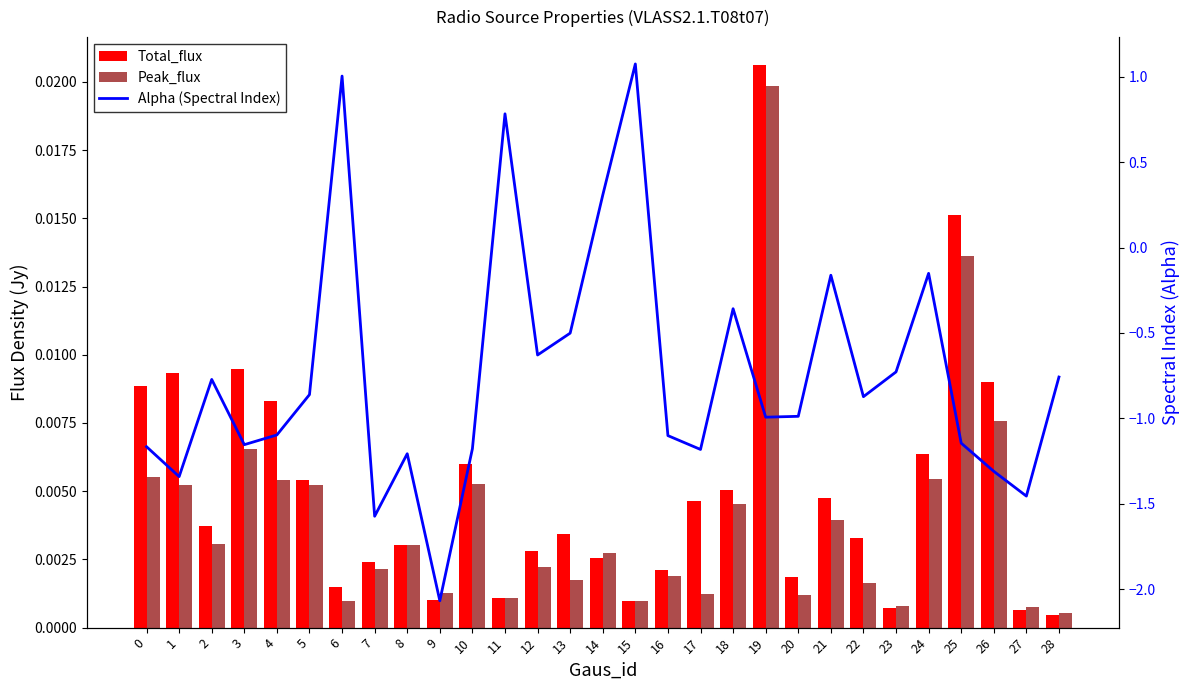

What is the greatest value displayed?

1.1